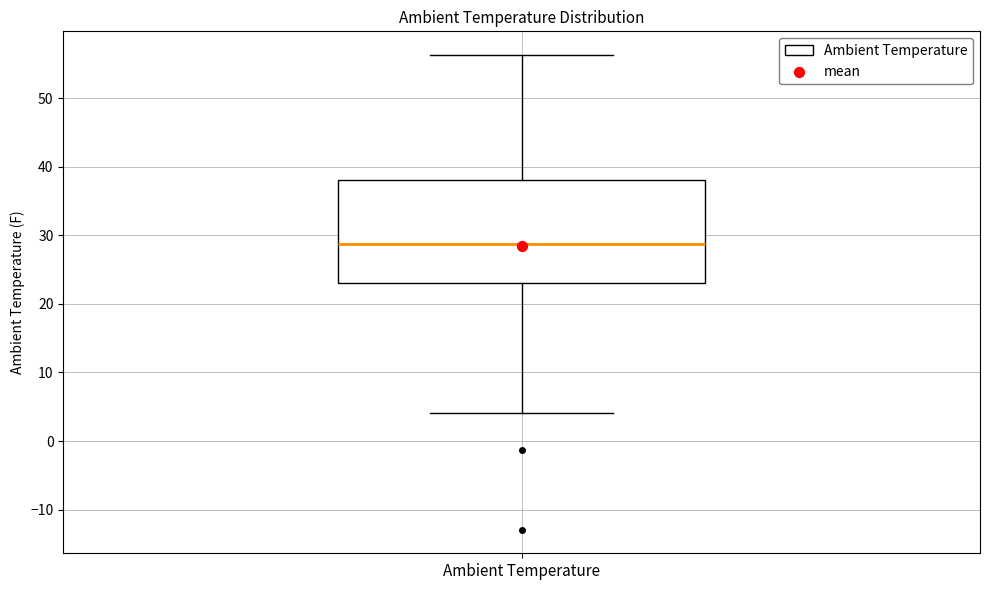

Transcribe this box plot: give where the median line is, the range the box spans, and where the two whiskers end, as read against the y-axis. The values are not printed on the chart, so give them approximately, as read against the axis.

median 29, box 23 to 38, whiskers 4 to 56